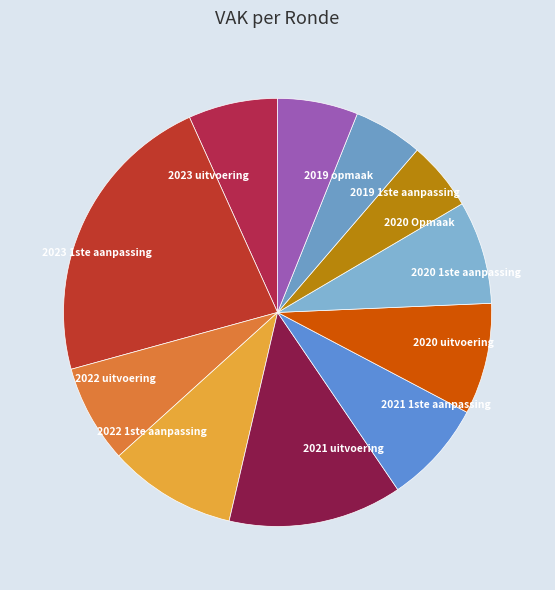

Combined, do 2022 1ste aanpassing and 2023 1ste aanpassing account for over 50%?

No